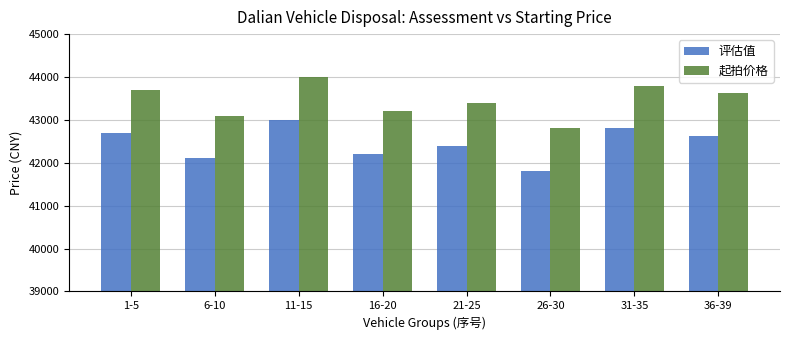

Which label corresponds to the smallest value in the chart?

26-30